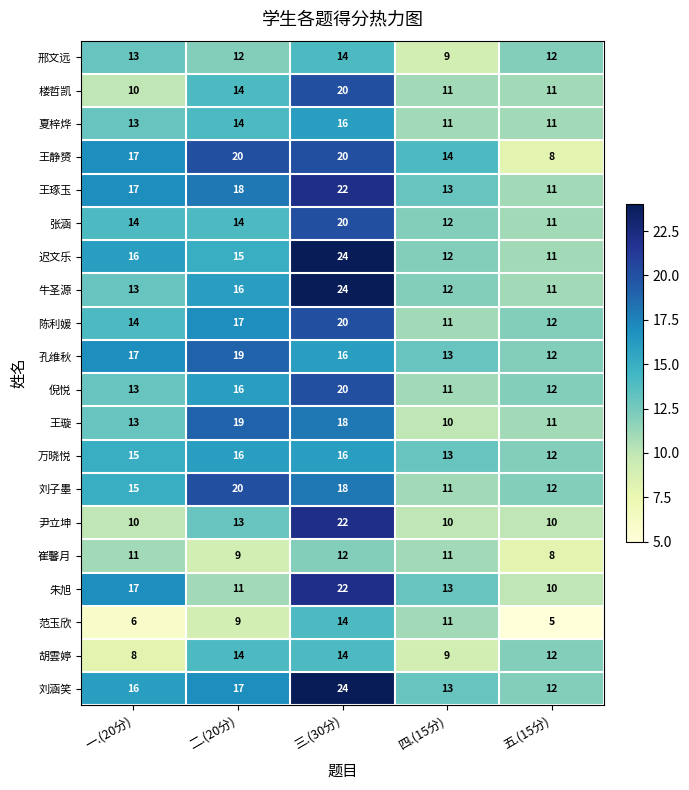

What is the average value of the 邢文远 series?

12